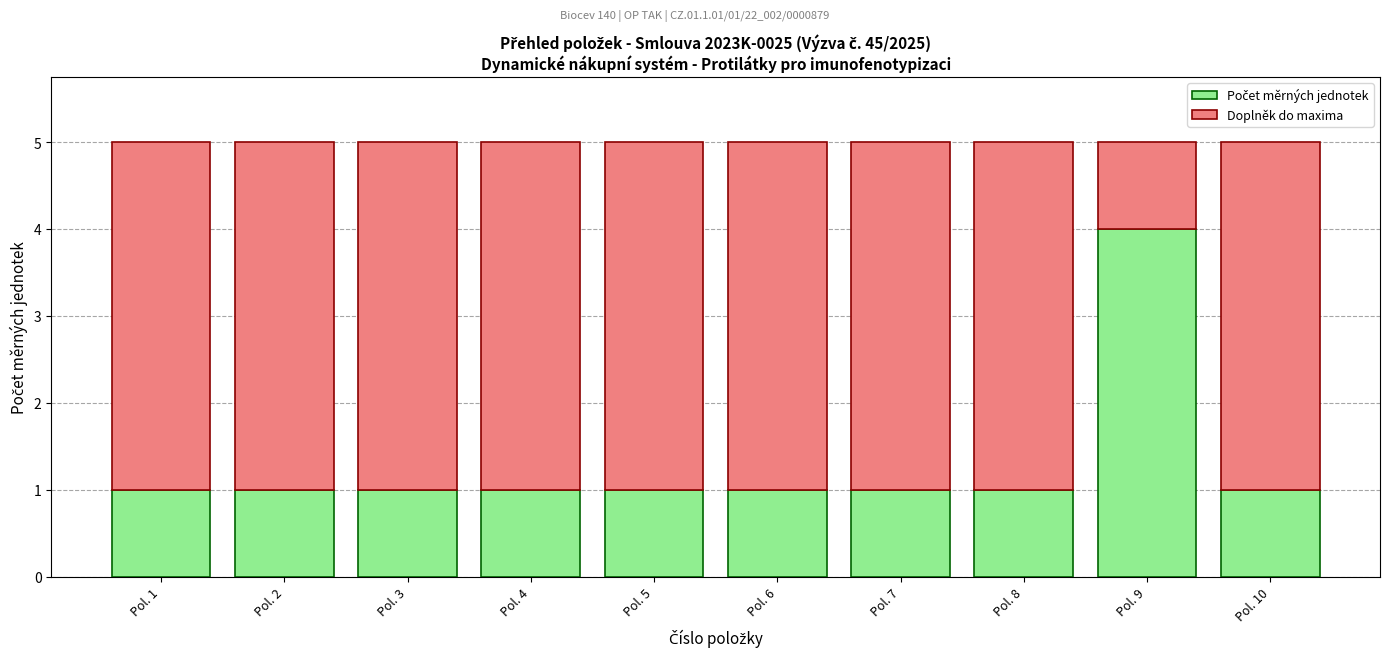

Are the bars grouped side by side (vs. stacked)?

No